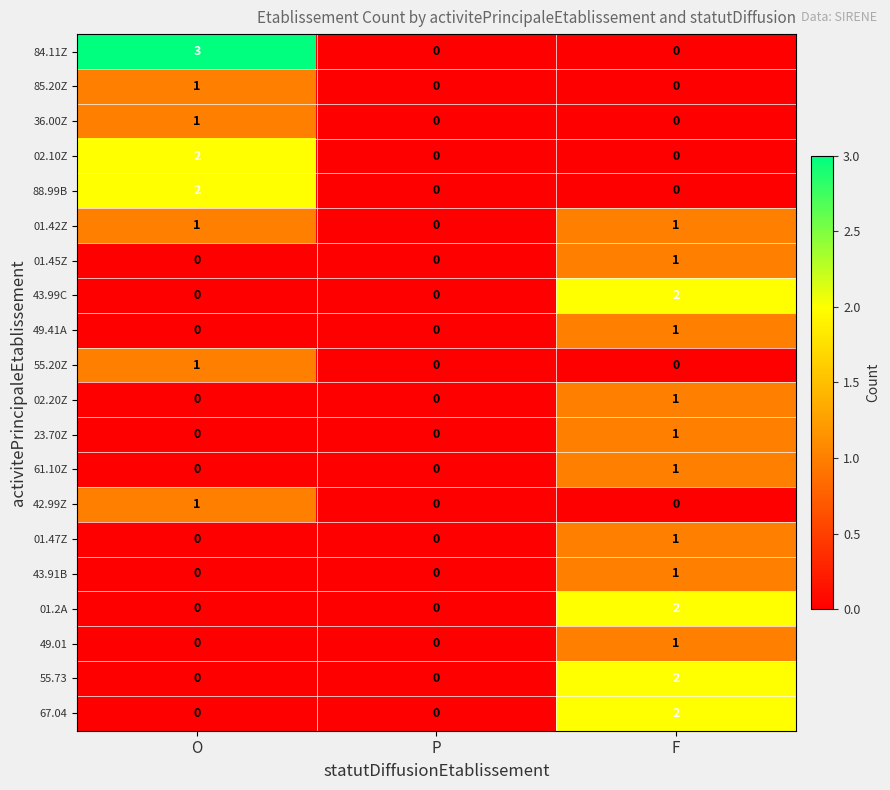

Which series has the largest total across all categories?

84.11Z